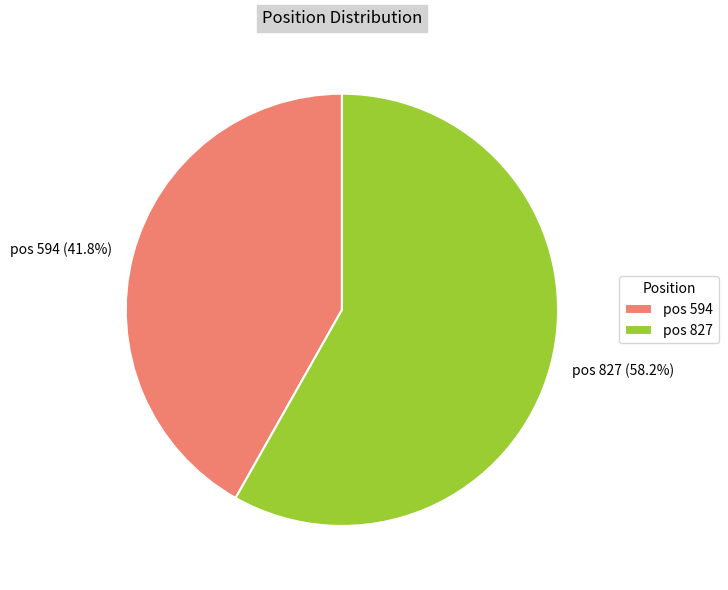

Which has a higher value, pos 827 (58.2%) or pos 594 (41.8%)?

pos 827 (58.2%)